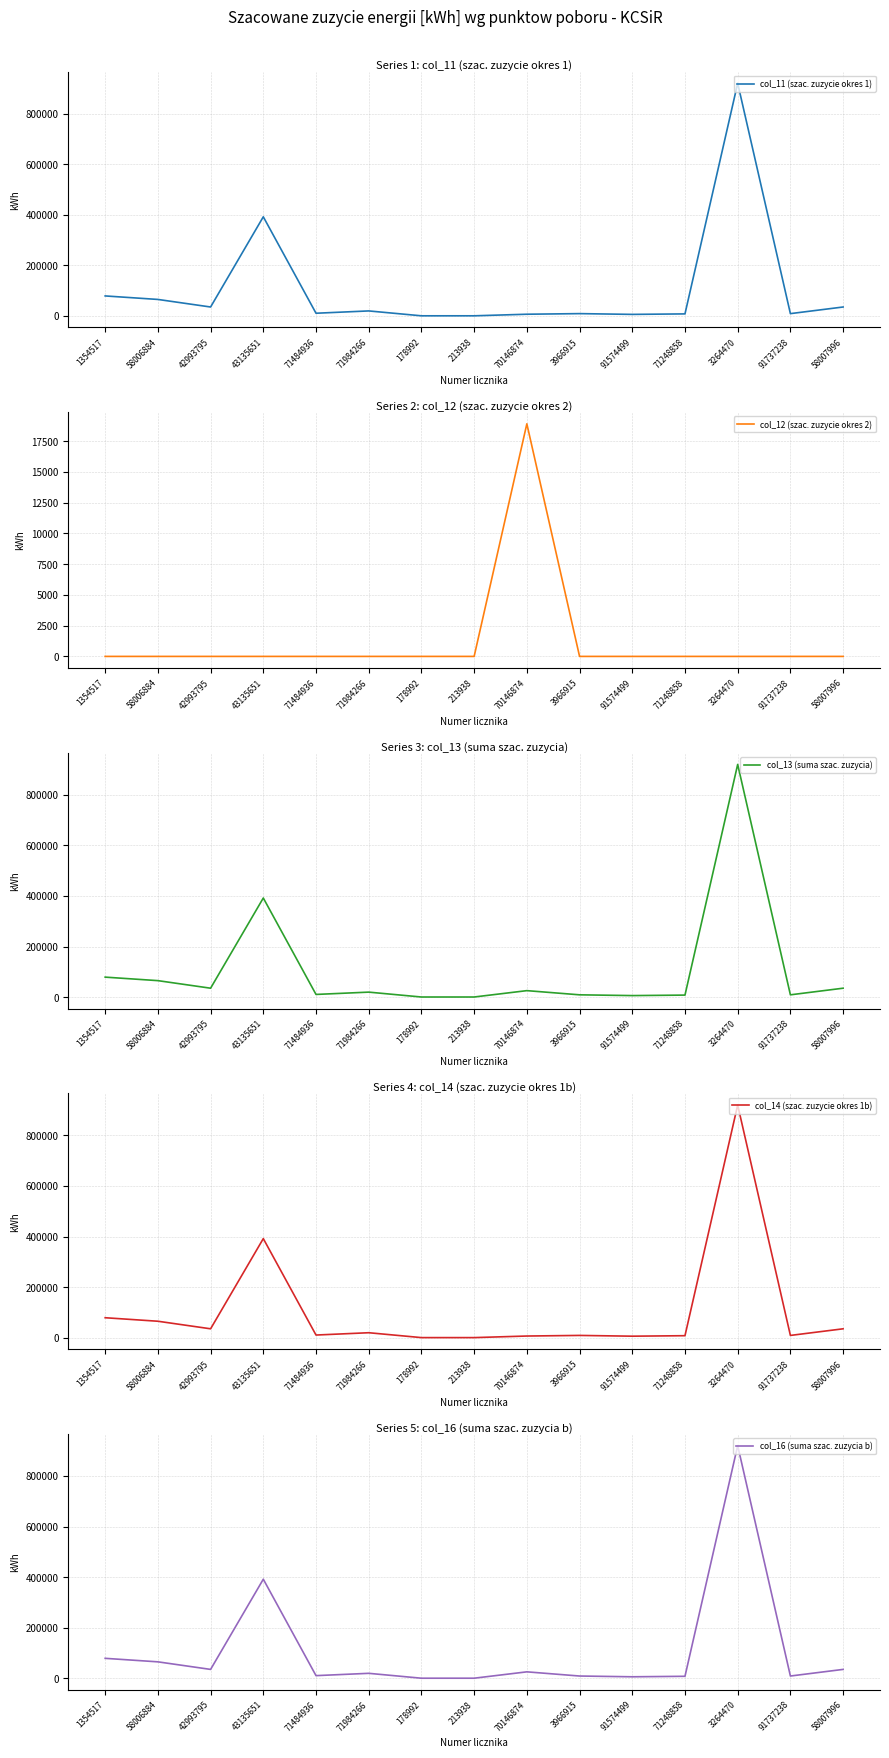

Is it true that col_12 (szac. zuzycie okres 2) equals -8714 at 3264470?

False